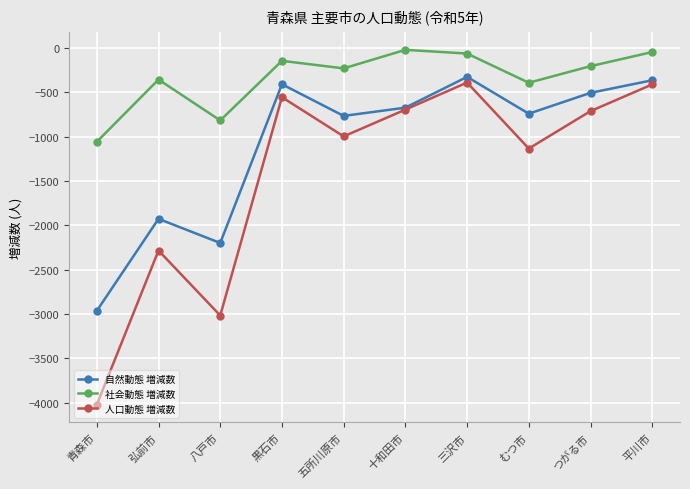

How many values in the 社会動態 増減数 series are below -206?

5